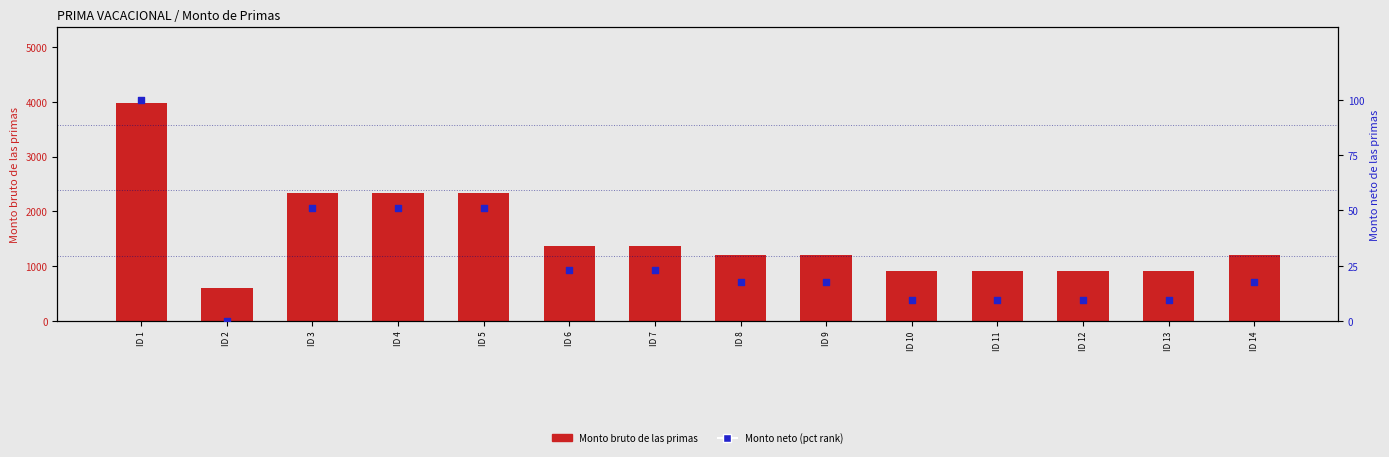

Which series has the largest total across all categories?

Monto bruto de las primas